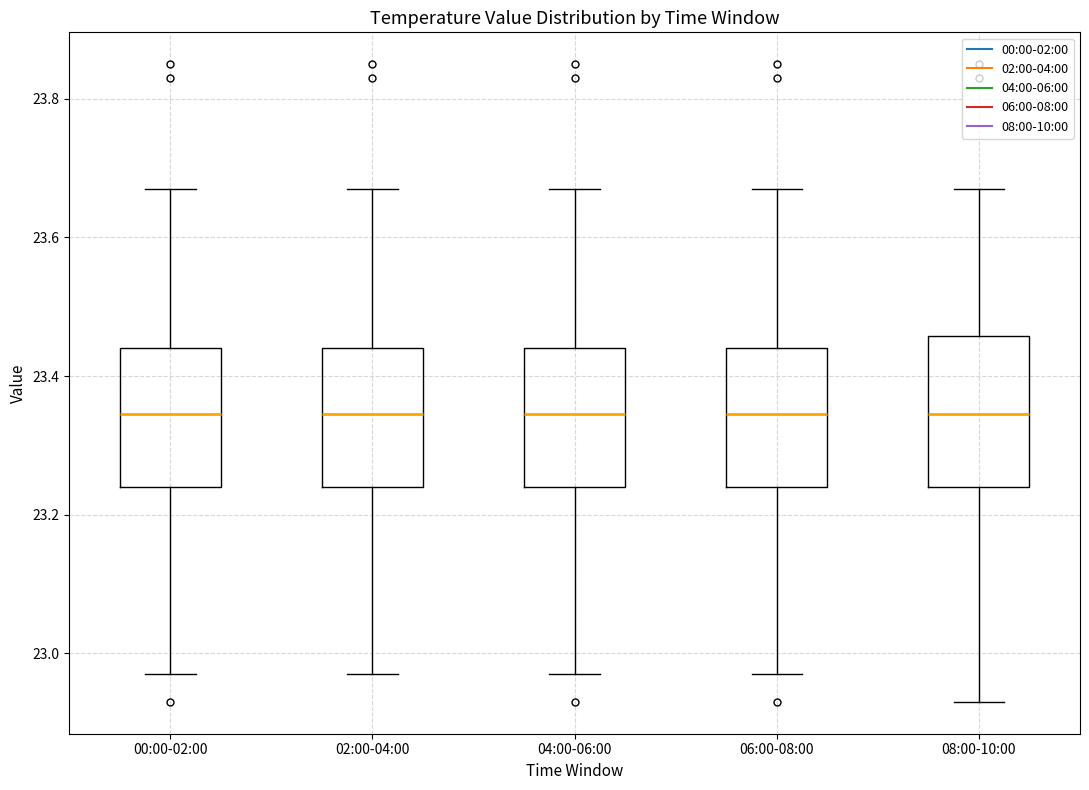

Where does the lower whisker of the box for 02:00-04:00 end on the y-axis? The values are not printed on the chart, so give them approximately, as read against the axis.

22.98